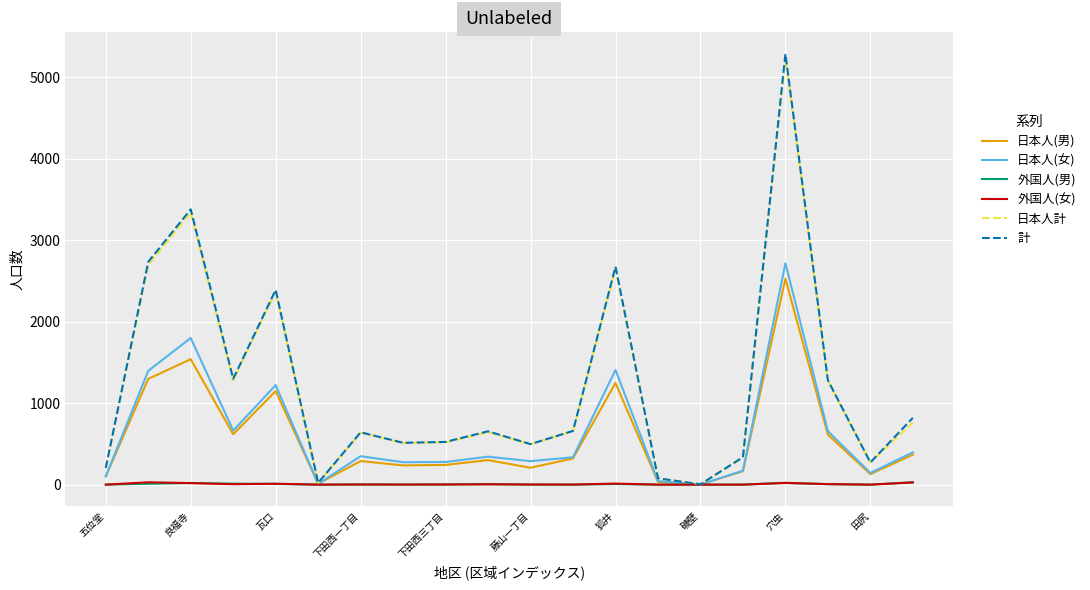

What is the maximum value shown in the chart?

5284